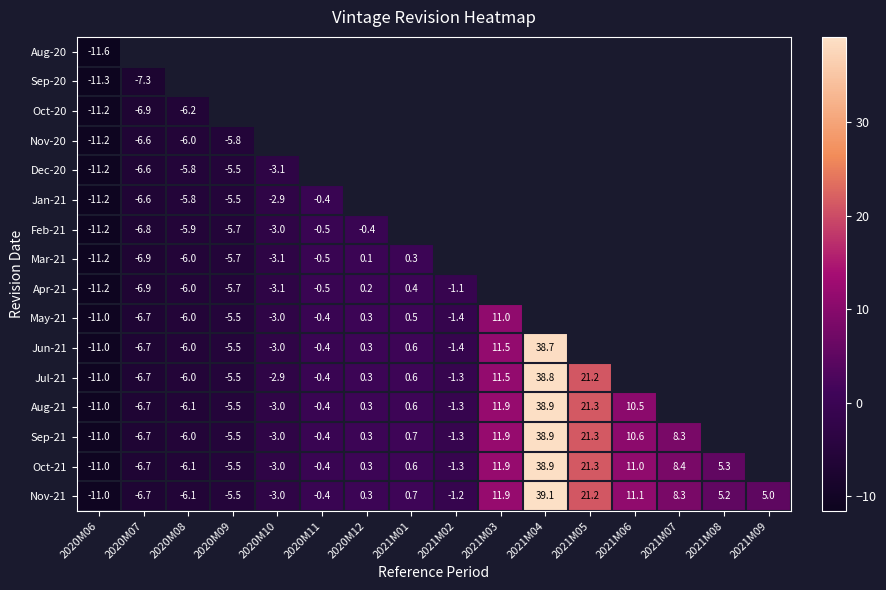

Which category has the lowest value across all series?

2020M06